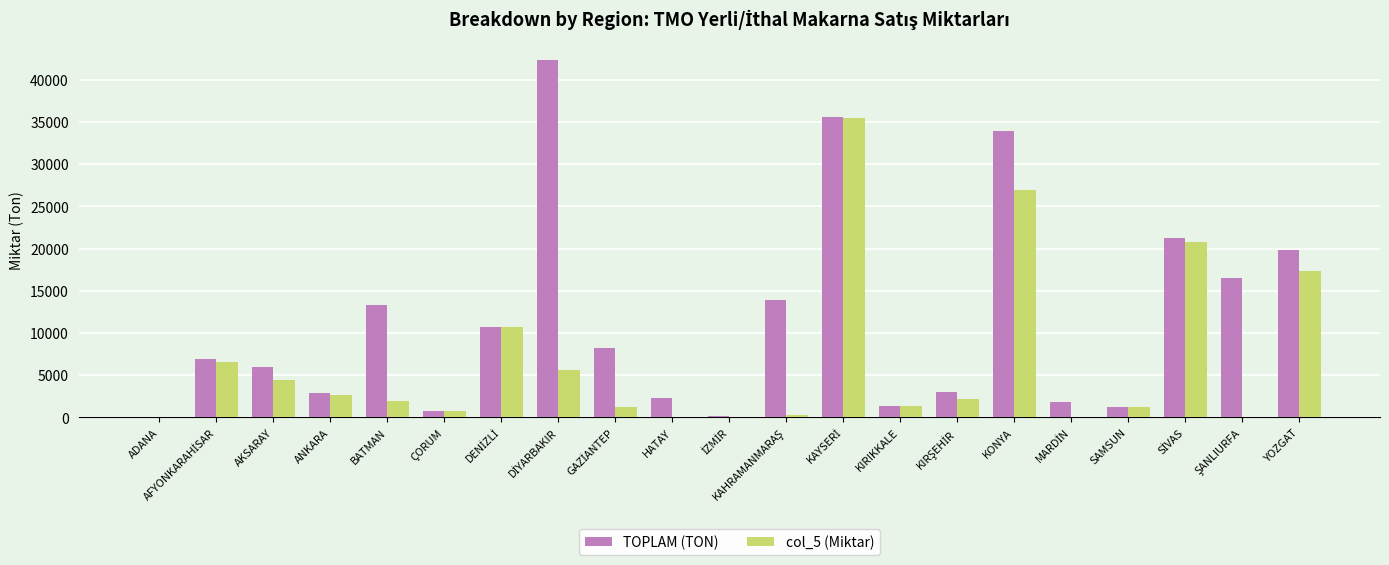

The value of col_5 (Miktar) at AKSARAY is 2786. True or false?

False